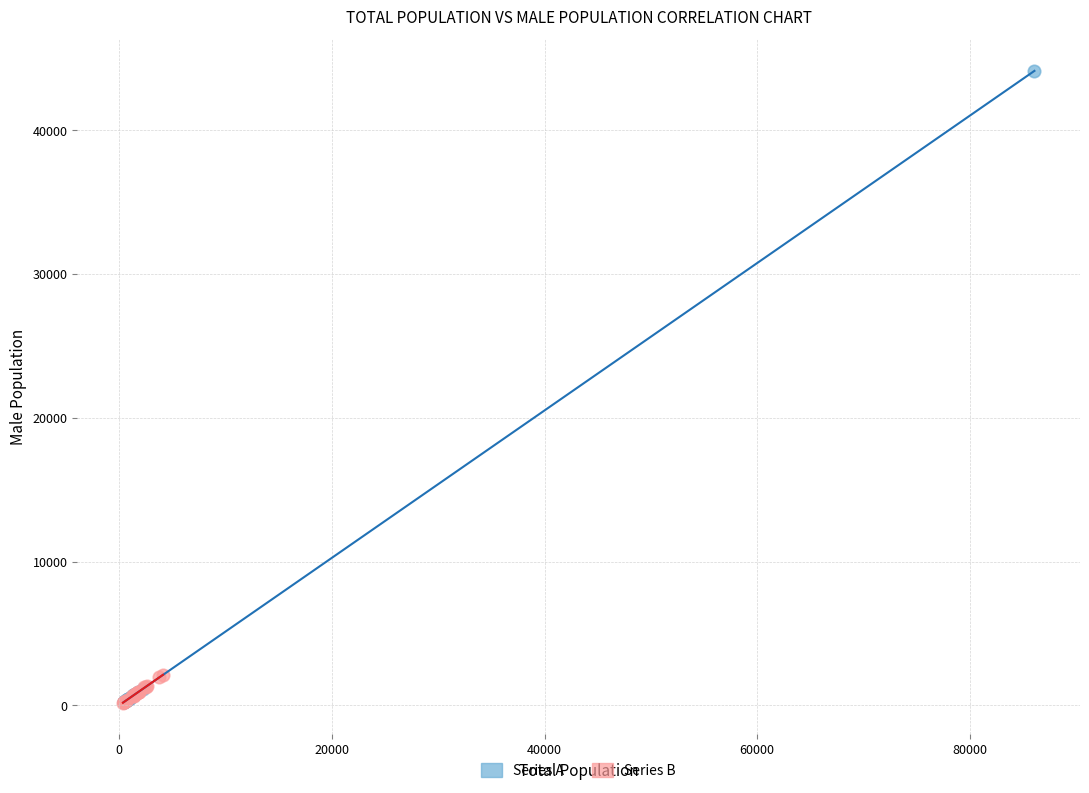

Which series contains the highest Y value?

Series A